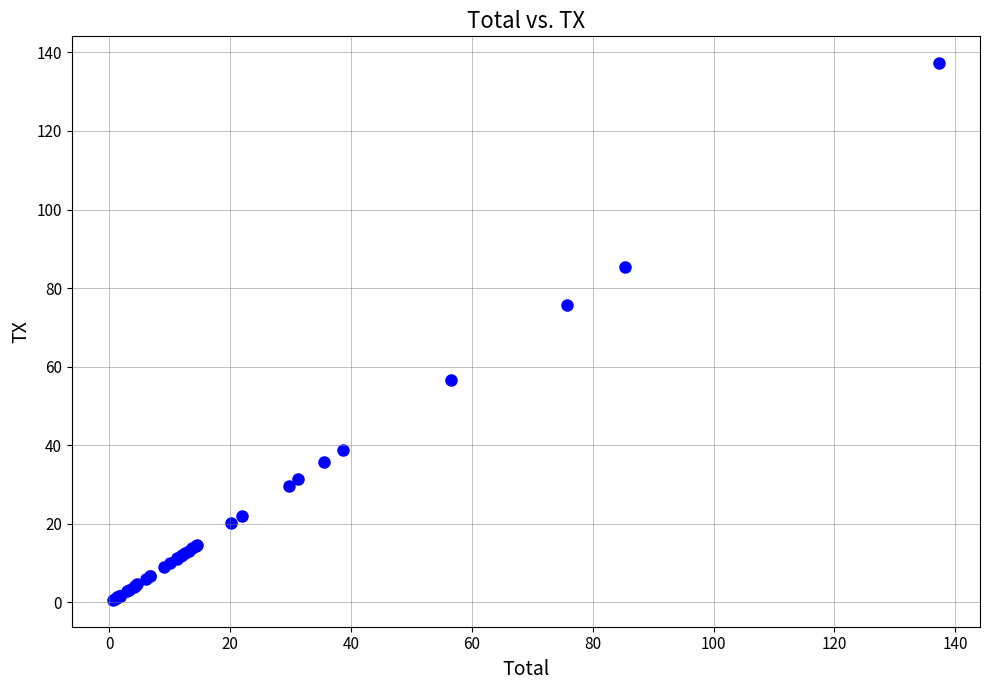

What Y value in the scatter plot is closest to 68?

75.7